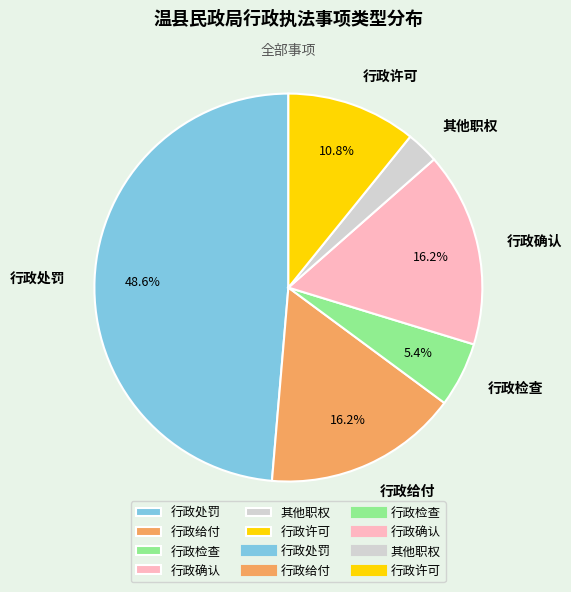

What is the smallest slice in the pie chart?

其他职权